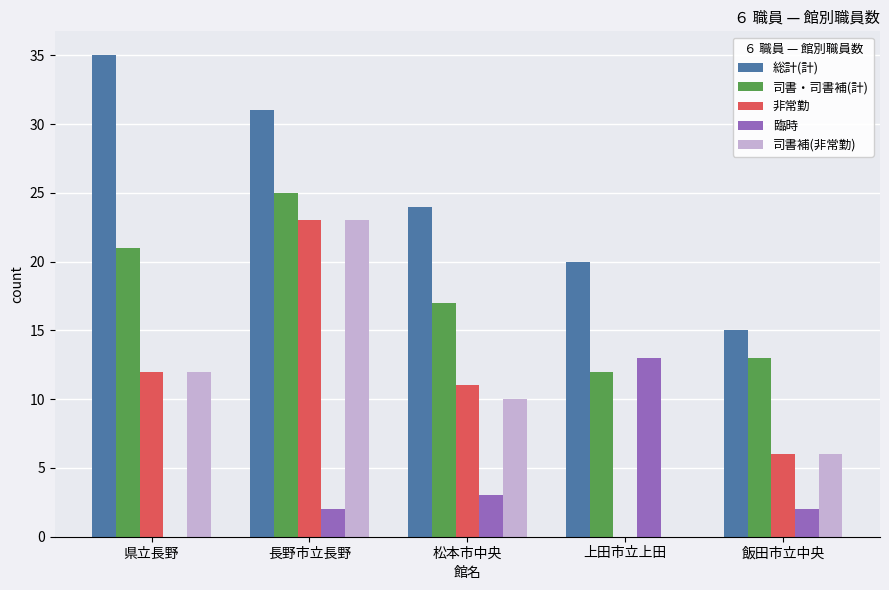

At which category is the sum across all series the highest?

長野市立長野